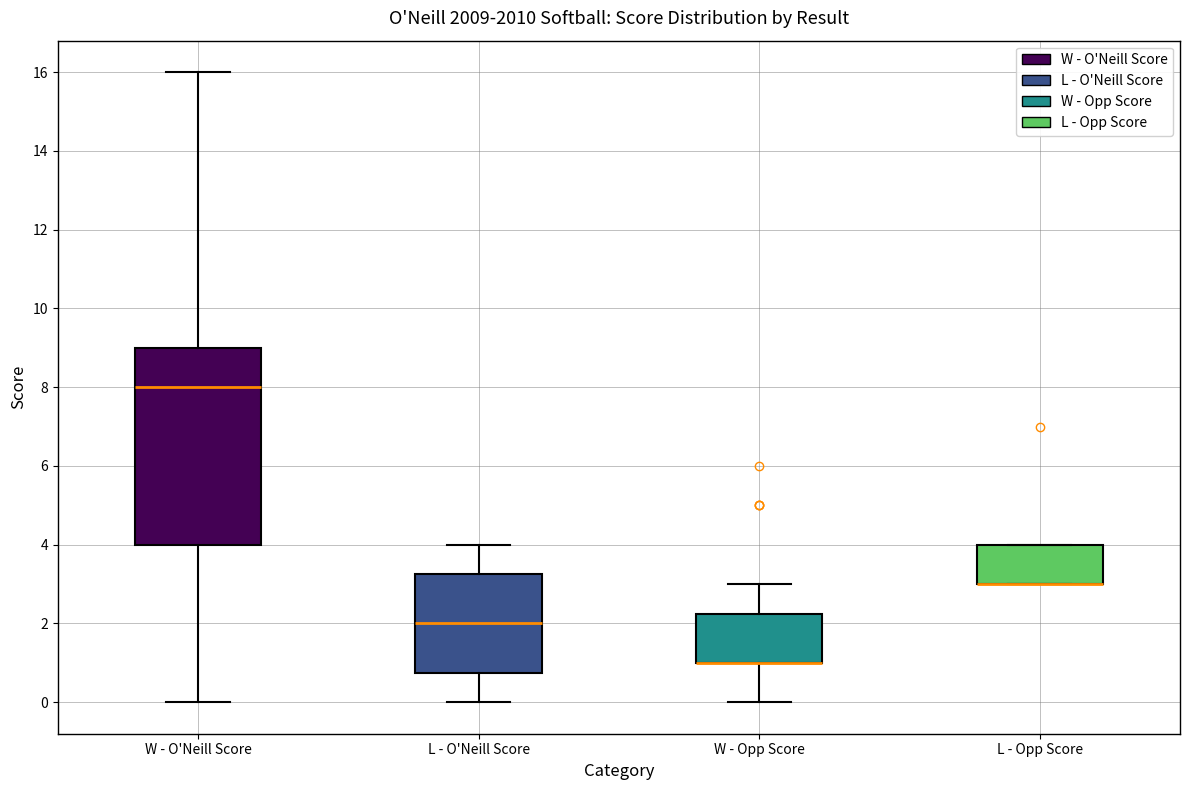

Reading left to right, read every box against the y-axis: the position of its median line, the range the box covers, and the ends of its whiskers. The values are not printed on the chart, so give them approximately, as read against the axis.

W - O'Neill Score: median 8.0, box 4.0 to 9.0, whiskers 0.0 to 16.0
L - O'Neill Score: median 2.0, box 0.8 to 3.2, whiskers 0.0 to 4.0
W - Opp Score: median 1.0 (drawn on the box's lower edge), box 1.0 to 2.2, whiskers 0.0 to 3.0
L - Opp Score: median 3.0 (drawn on the box's lower edge), box 3.0 to 4.0, whiskers 3.0 to 4.0